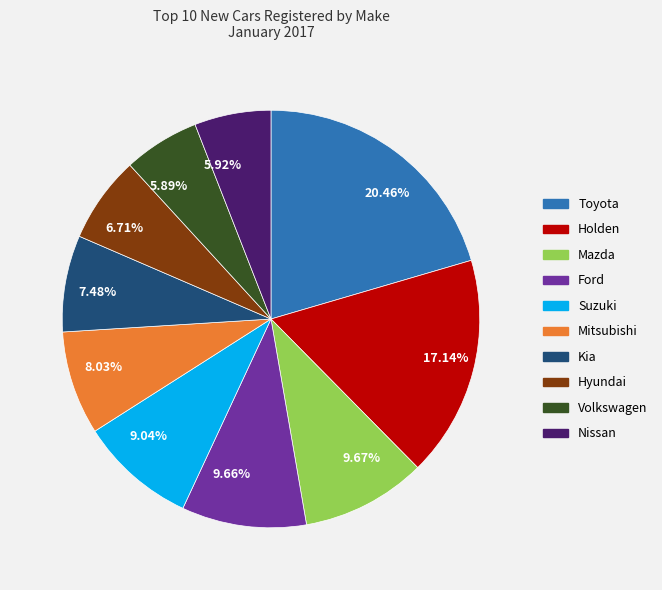

To the nearest percent, what is the combined percentage of Mitsubishi and Kia?

16%